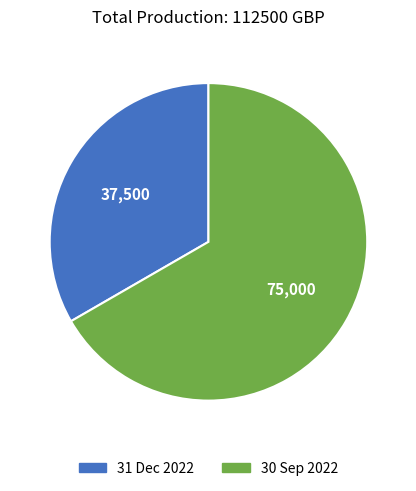

Which category has the biggest portion of the pie?

30 Sep 2022